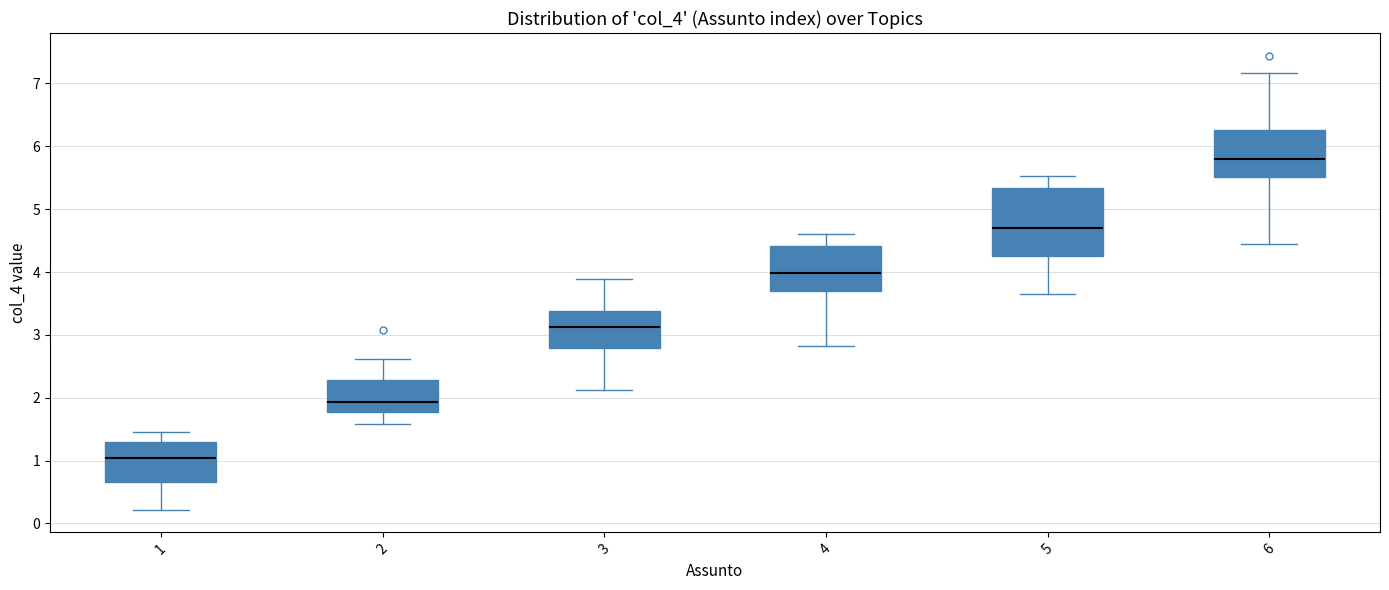

Which box is the tallest, from its lower edge to its upper edge?

5